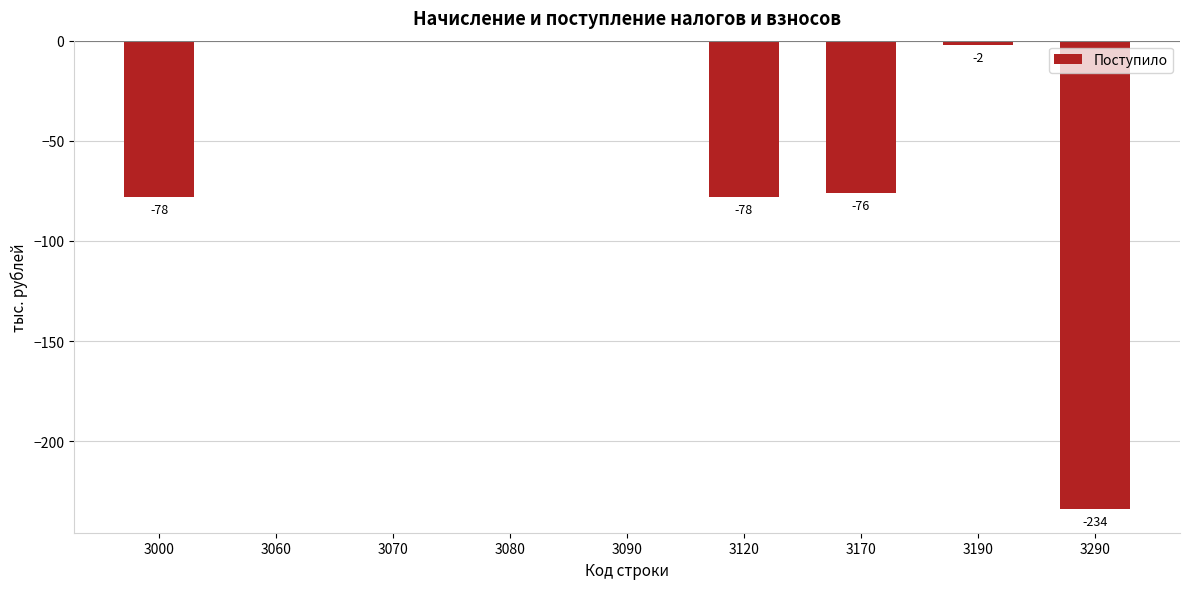

True or false: the data shows -51 at 3120.

False